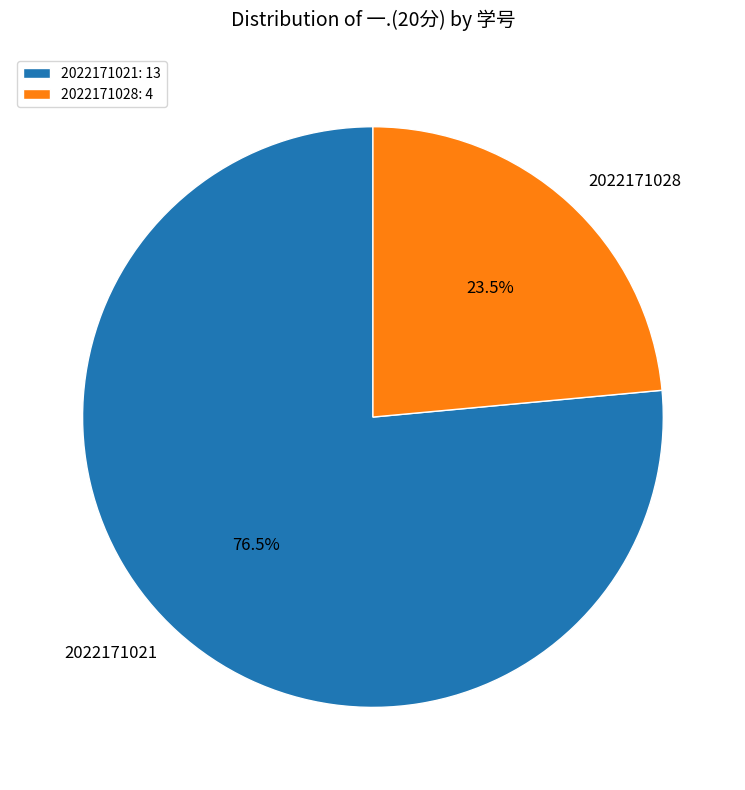

Is it true that 2022171021 is 87% of the pie?

False